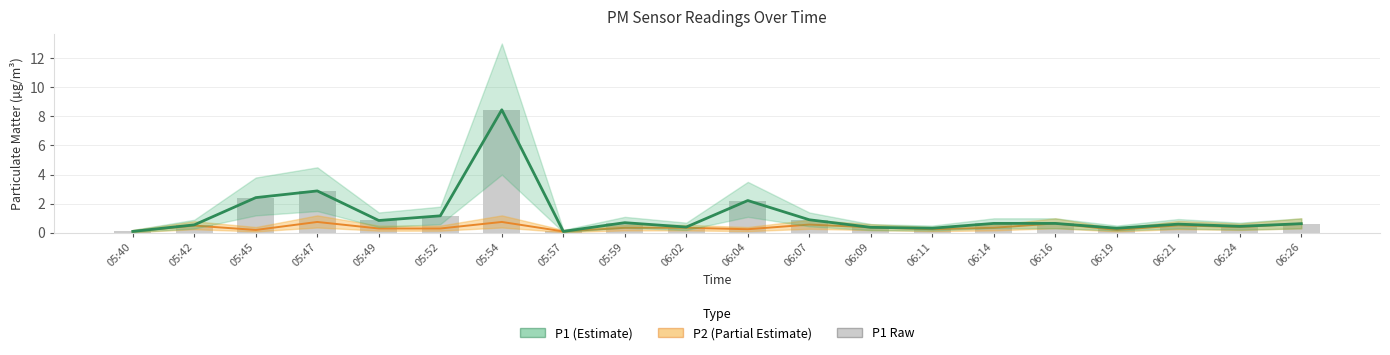

Does the chart contain any negative values?

No